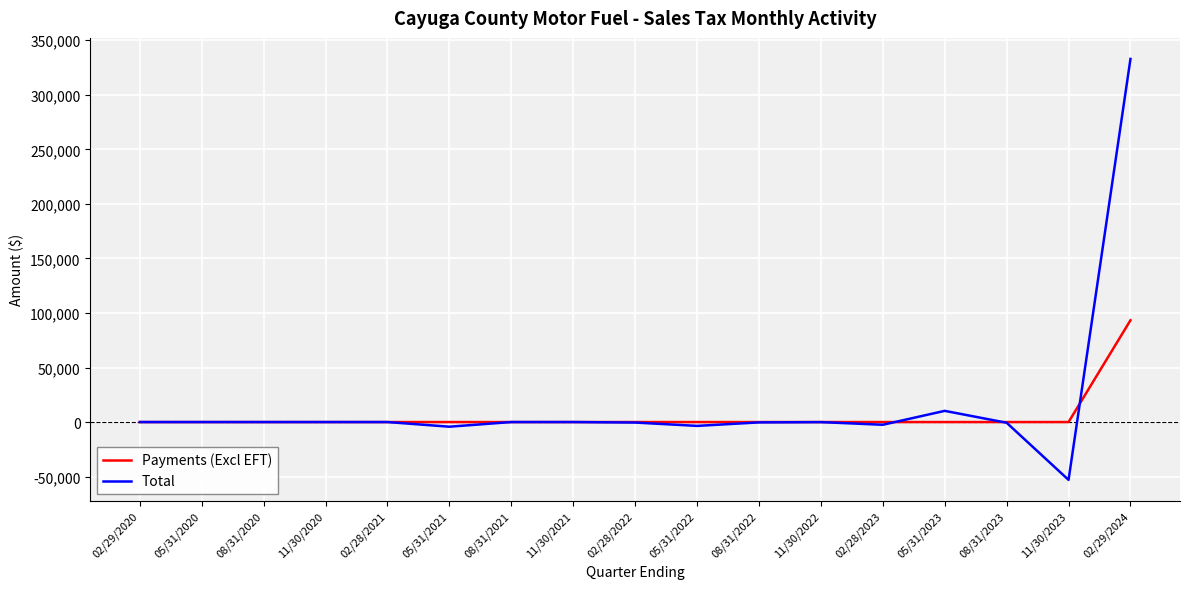

How many distinct data groups are displayed?

2